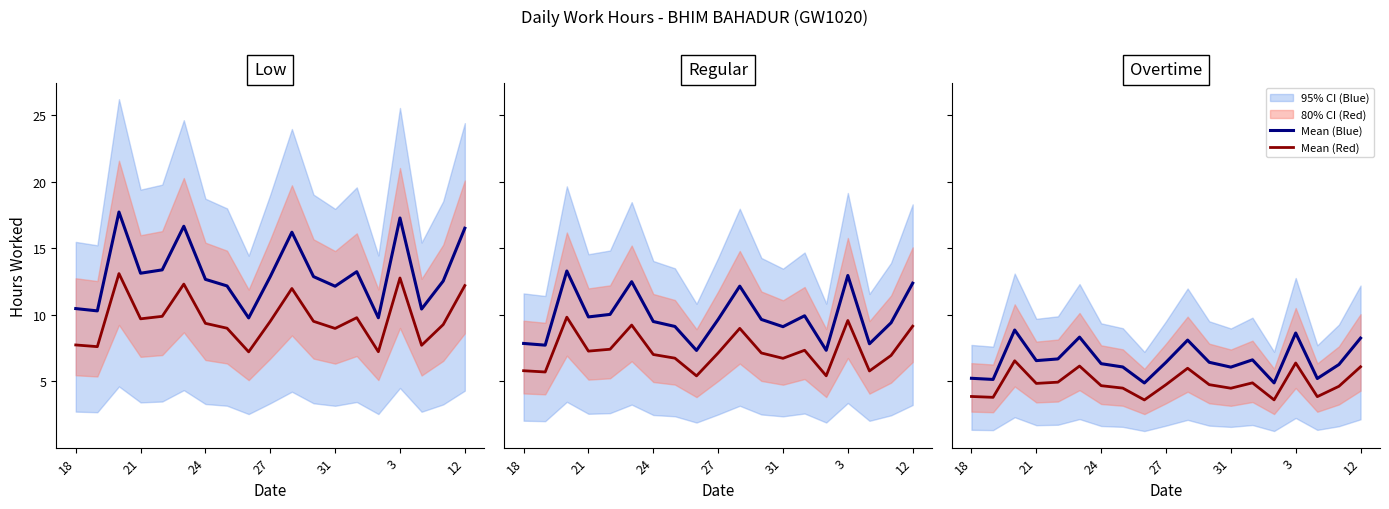

The Mean (Red) series shows 1.7 at 10. True or false?

False